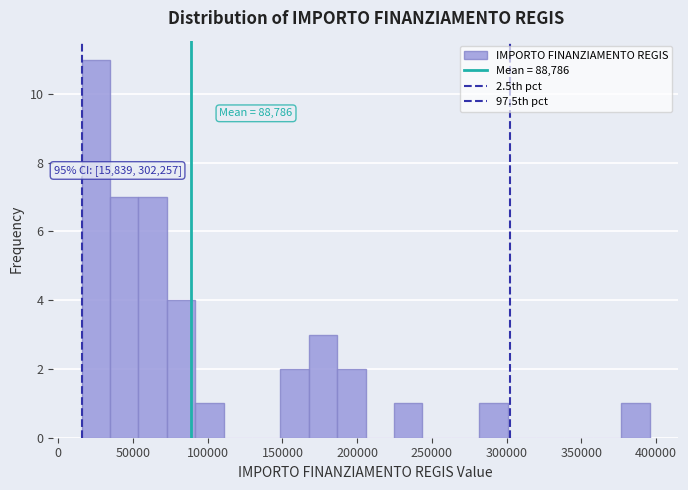

Read against the x-axis, roughly where is the centre of the tallest bar?

25000